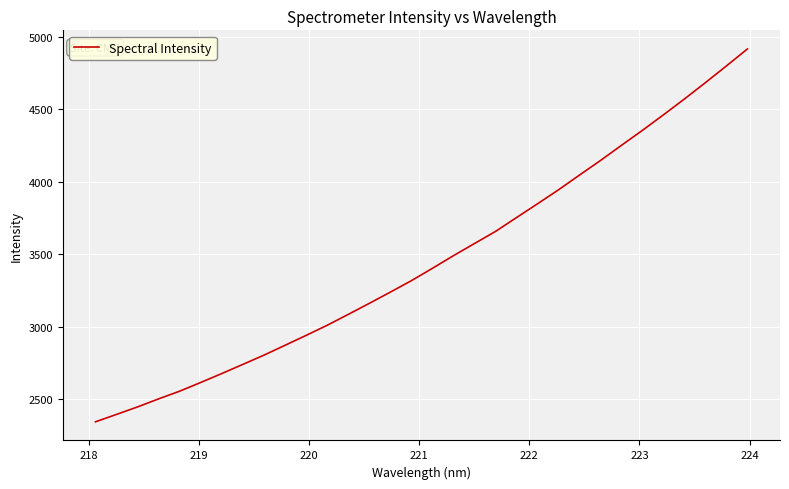

What is the difference between the second highest and minimum values?

2455.5